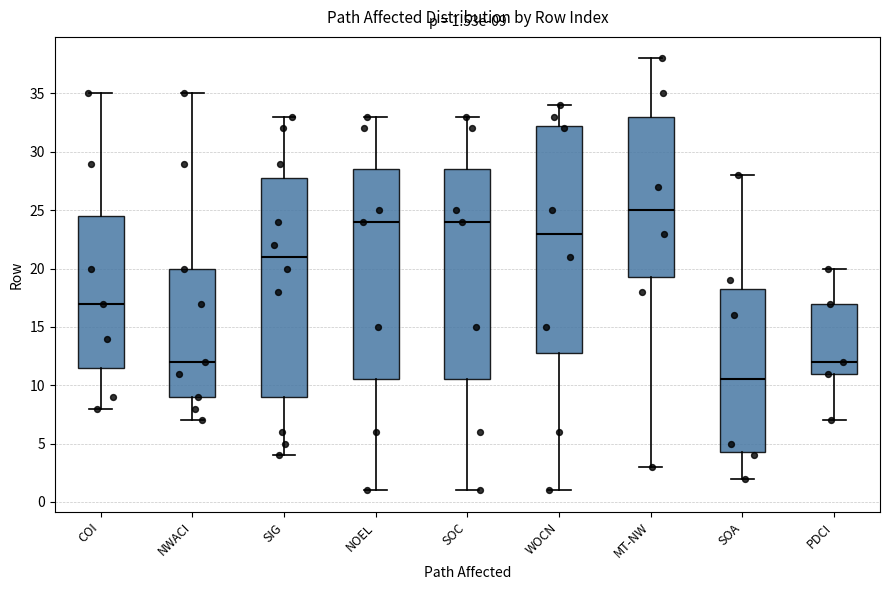

Which box is the tallest, from its lower edge to its upper edge?

WOCN